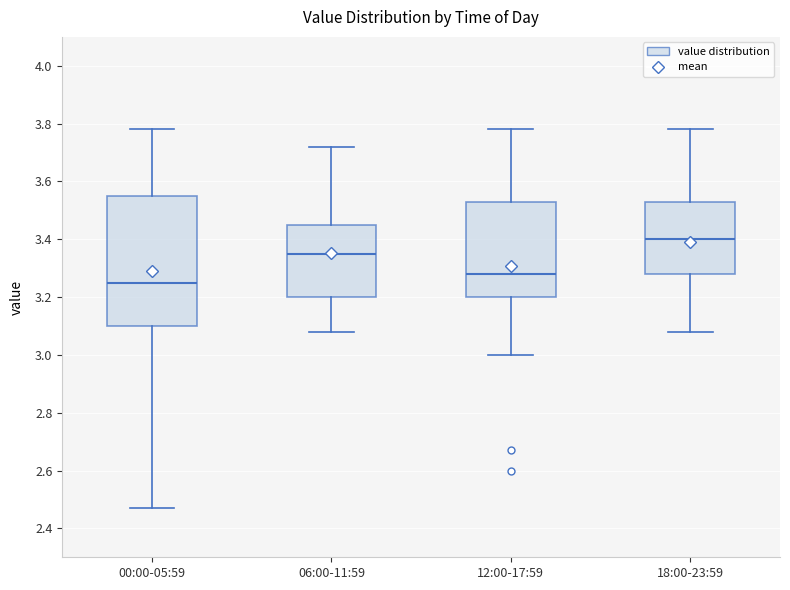

Which box's median line is the highest?

18:00-23:59